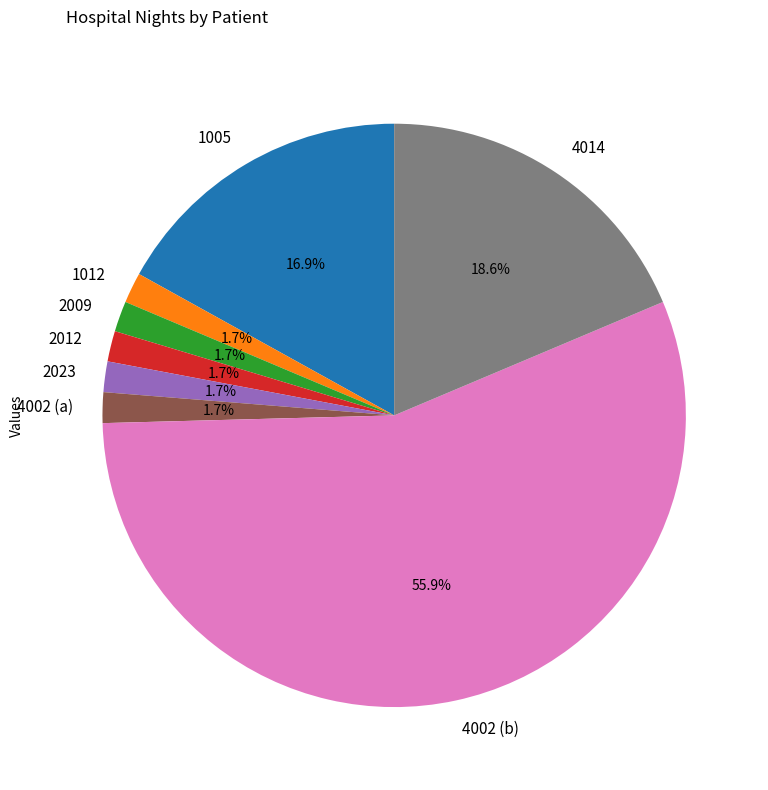

How much of the chart is everything except 2012?

98.3%